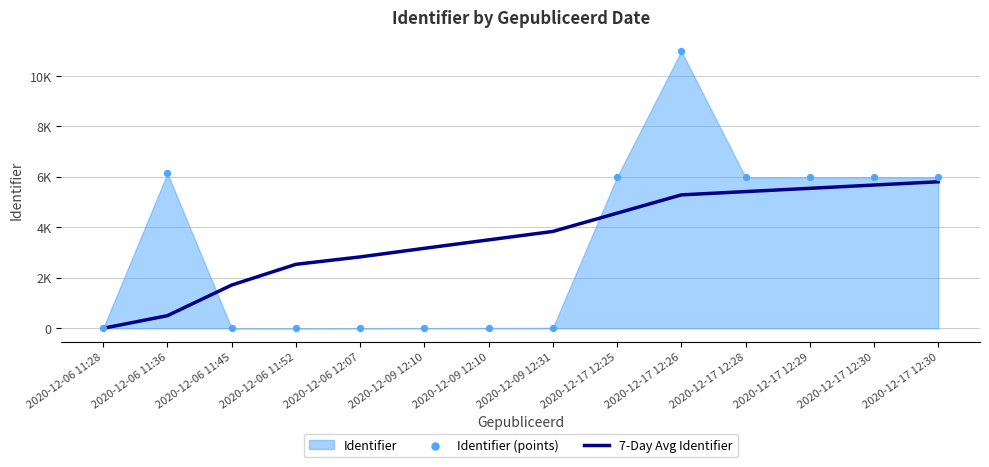

Which series contains the highest Y value?

Identifier (points)